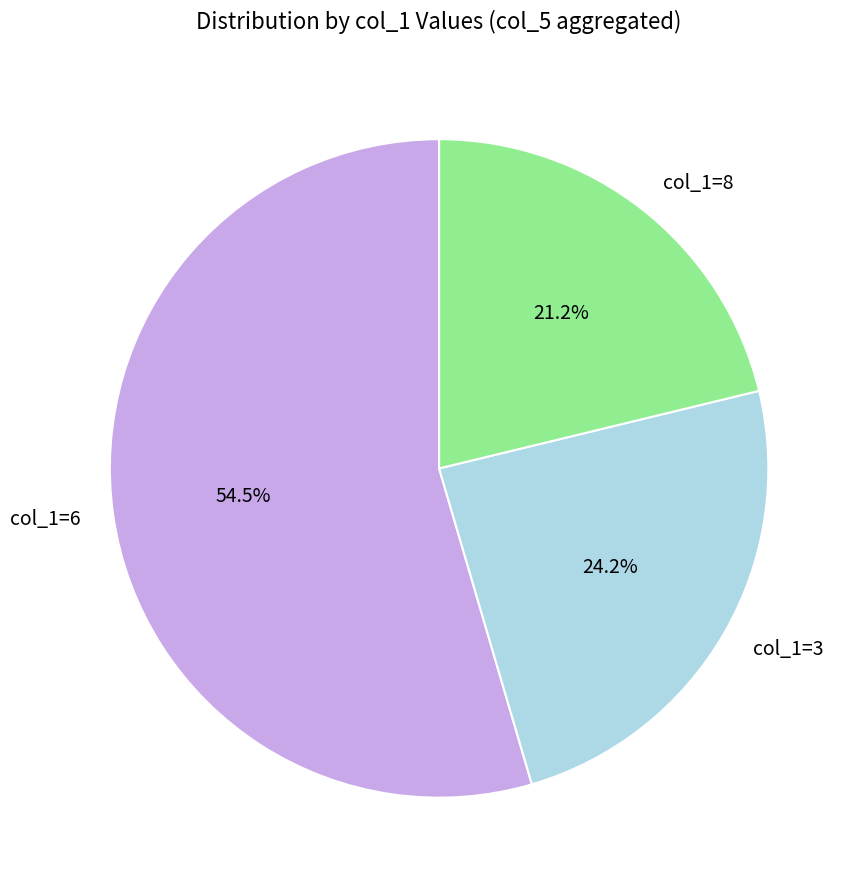

How much of the chart is everything except col_1=3?

75.8%